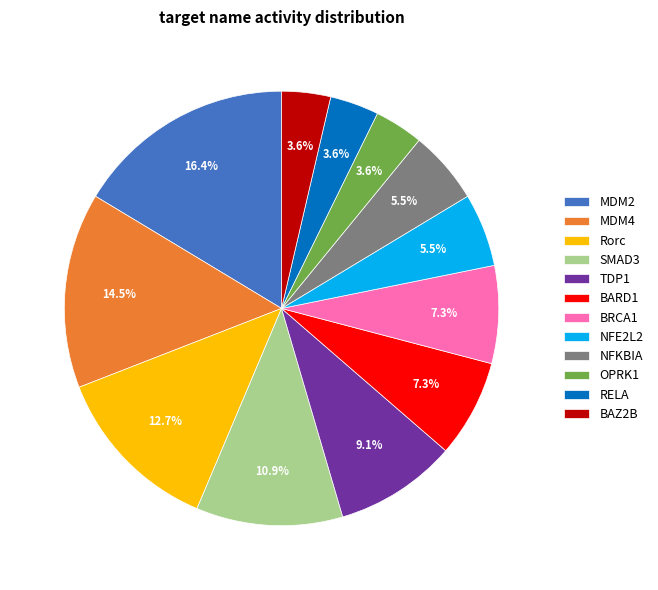

Which slice is the largest?

MDM2